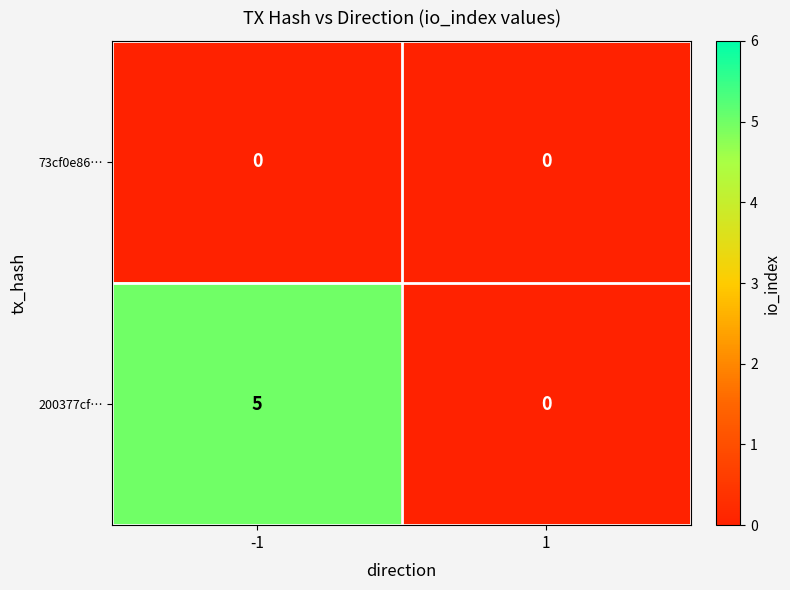

Between -1 and 1, which series saw the biggest shift?

200377cf…